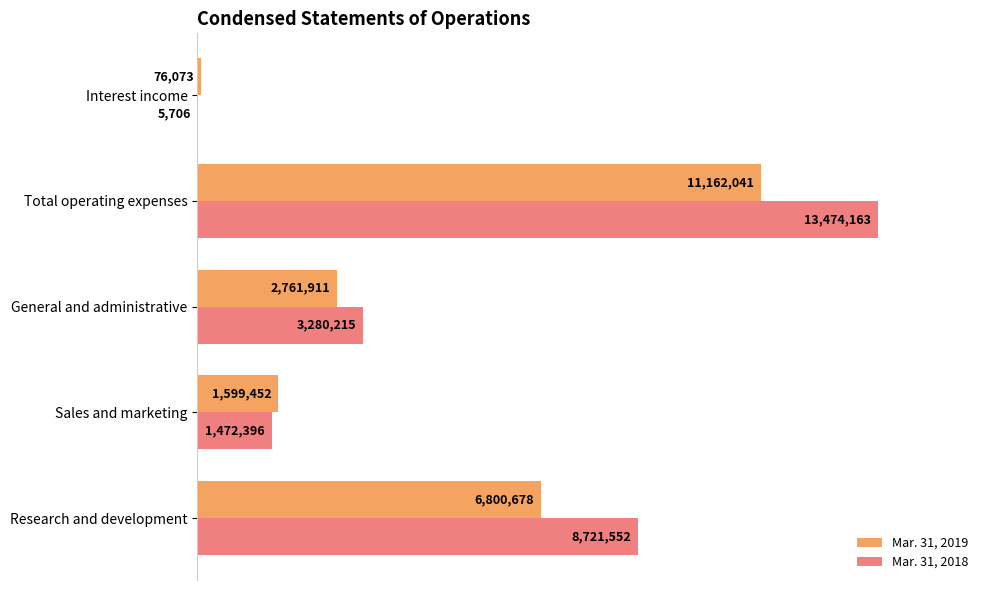

At how many categories does at least one series exceed 3413671?

2